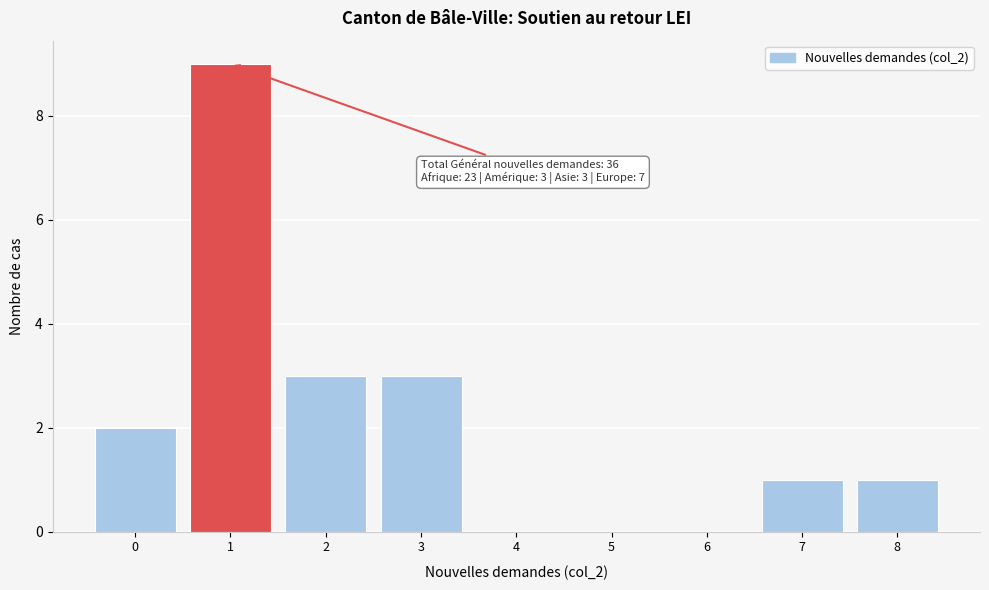

What is the maximum value shown in the chart?

9